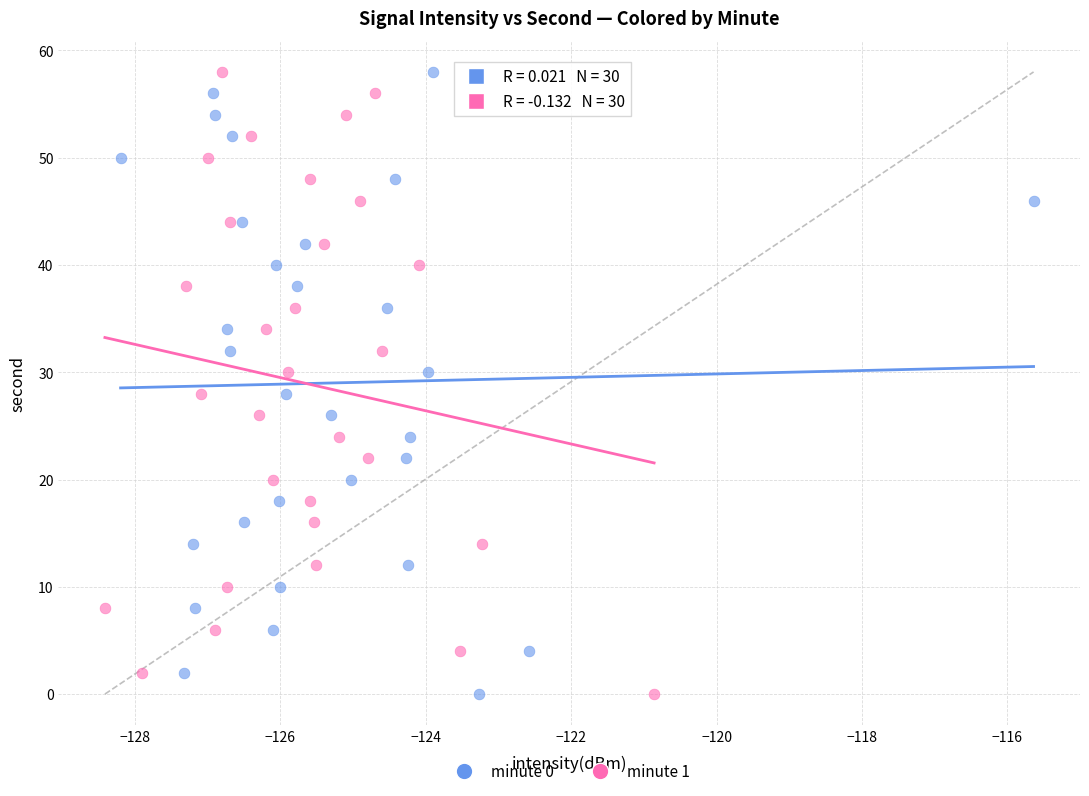

What are all the series names shown in the legend?

minute 0, minute 1